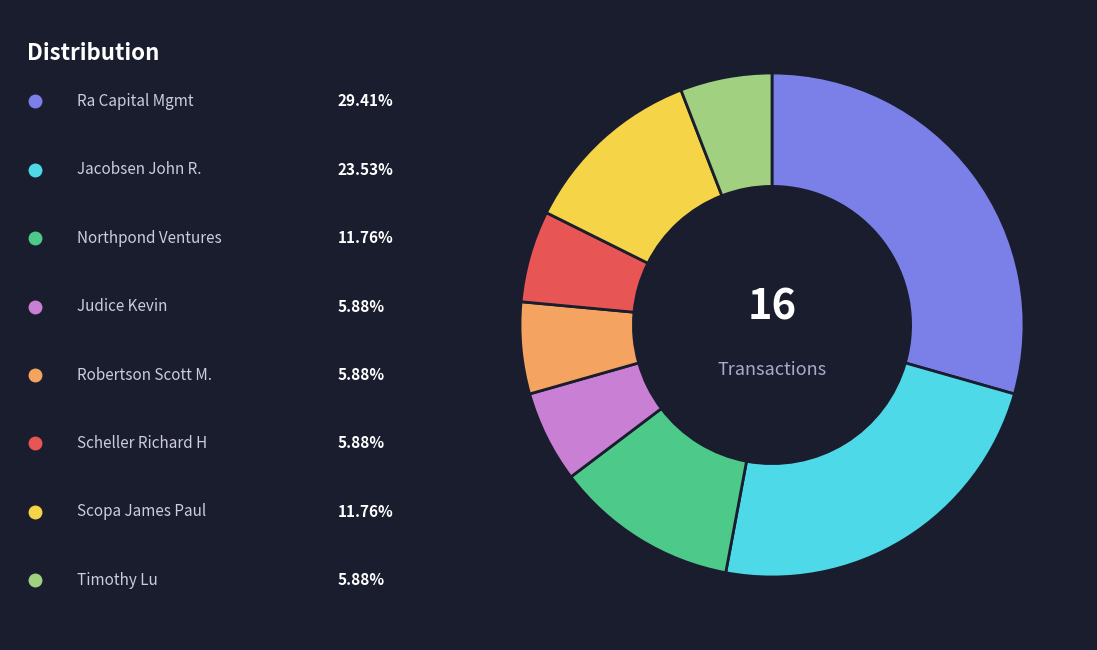

Is there any slice that represents more than half of the pie?

No